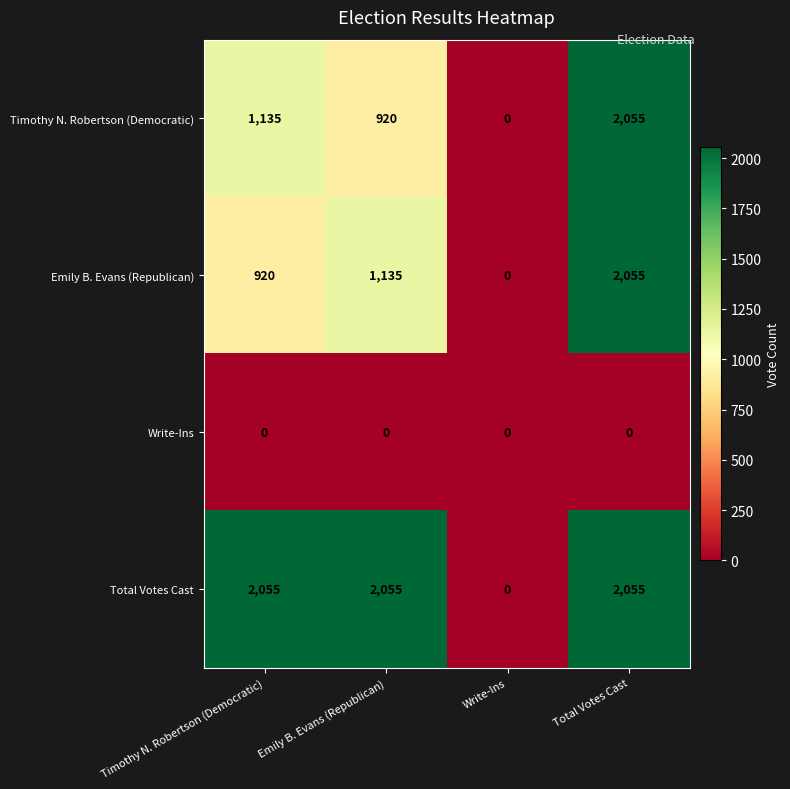

What is the total value across all series at Total Votes Cast?

6165